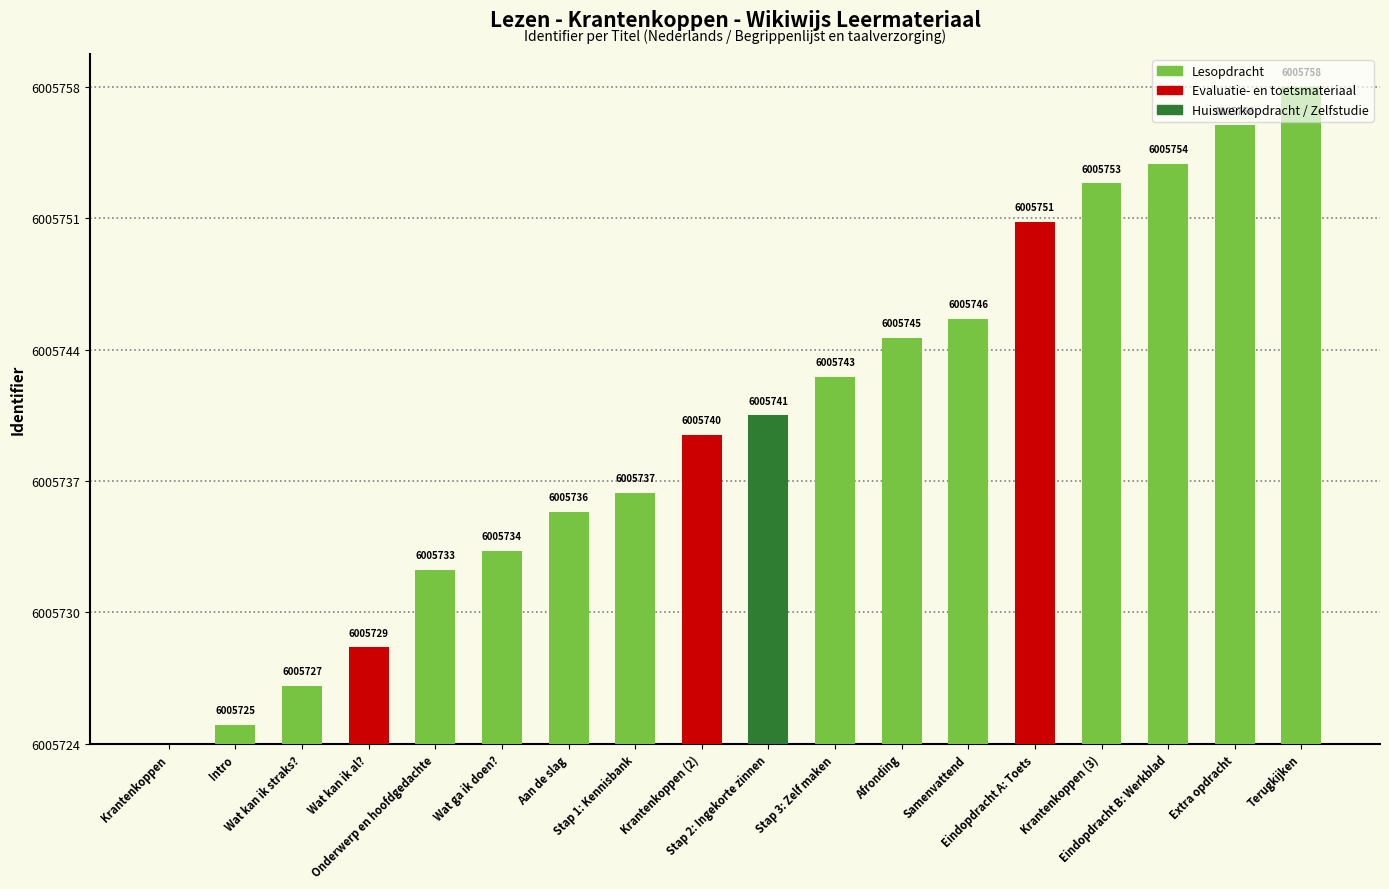

What is the difference between the second highest and minimum values?

32